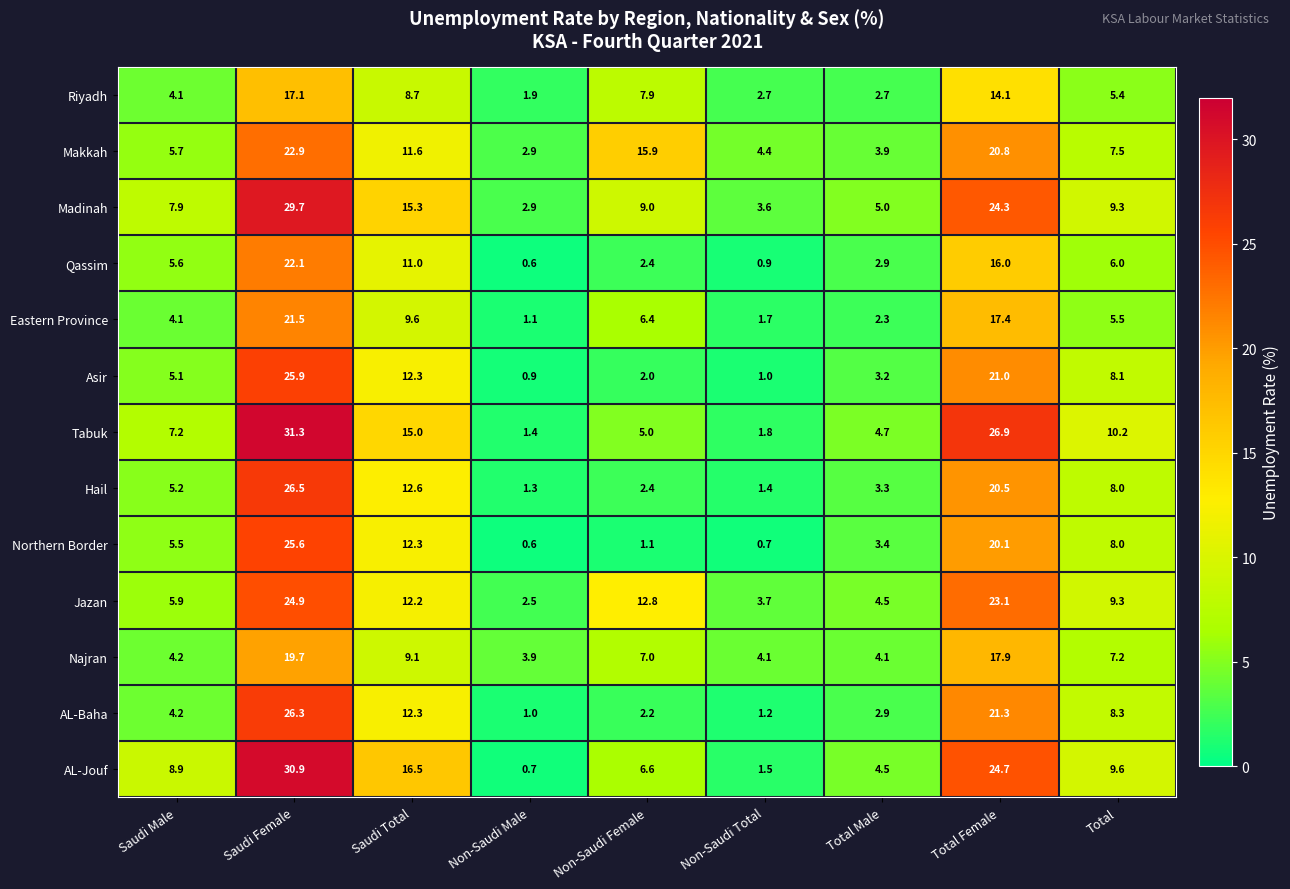

How many data points in Qassim are less than 5?

4